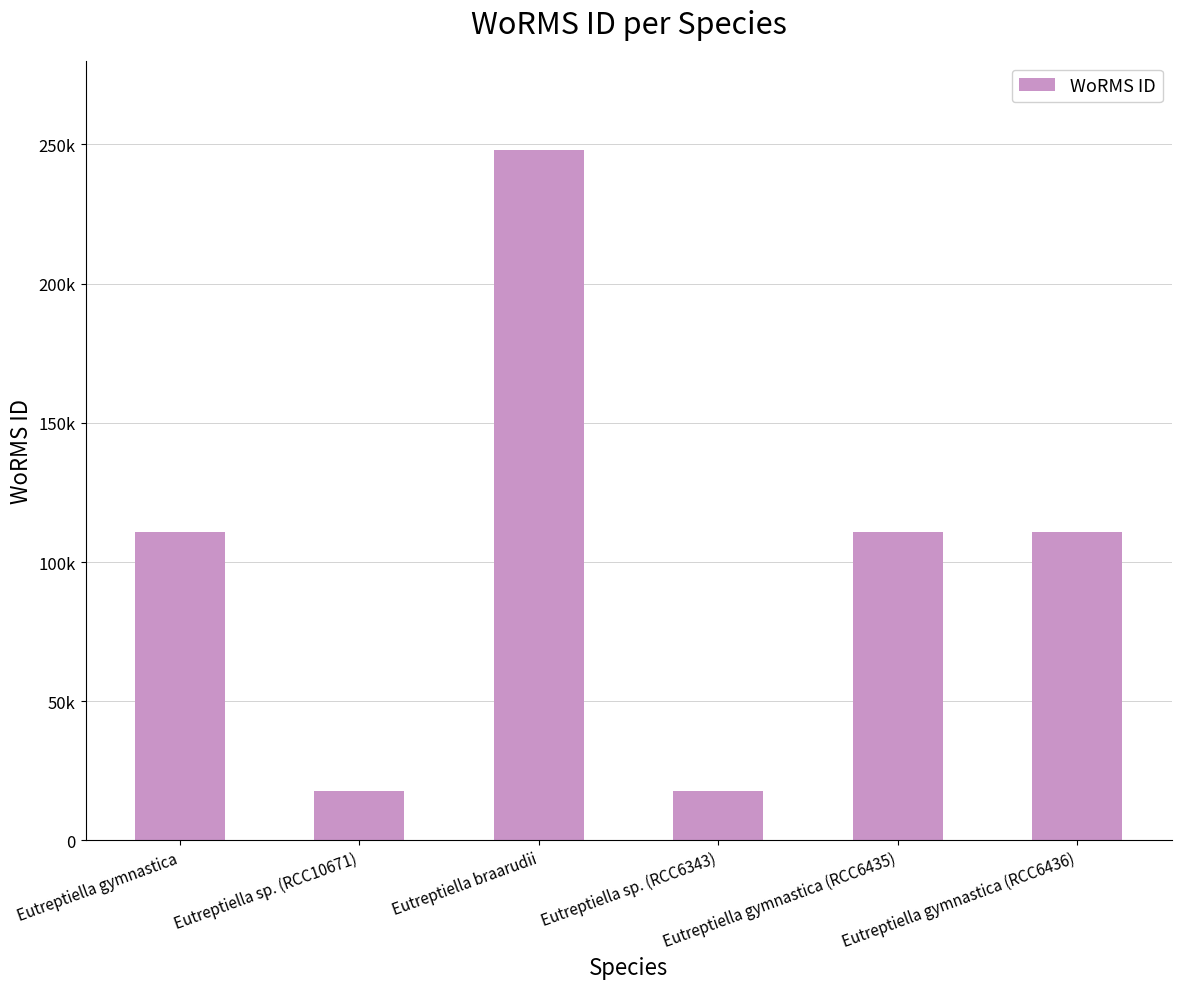

The value at Eutreptiella gymnastica is 37871. True or false?

False